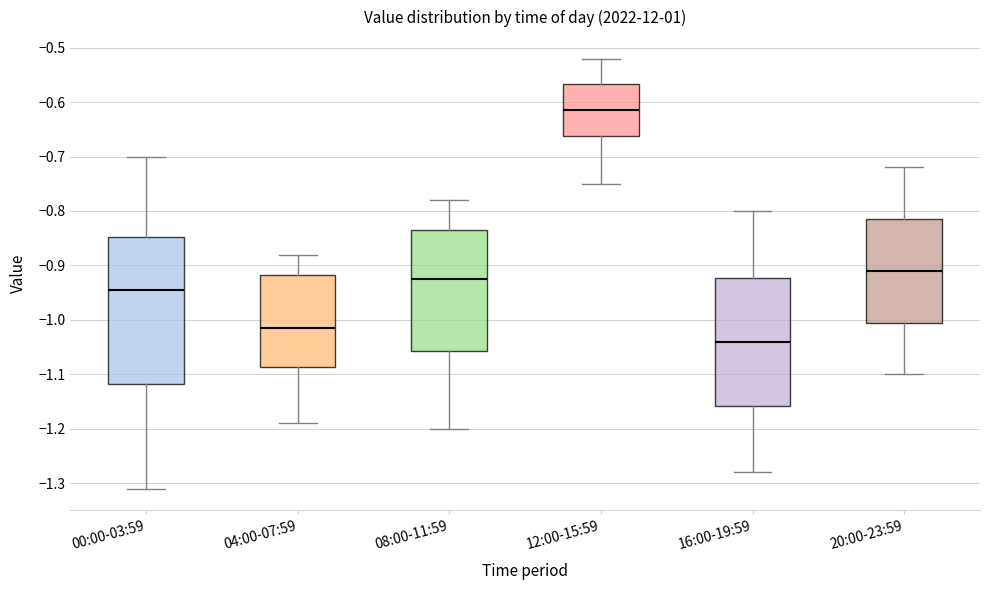

Comparing the boxes themselves (not the whiskers), which one is the tallest?

00:00-03:59